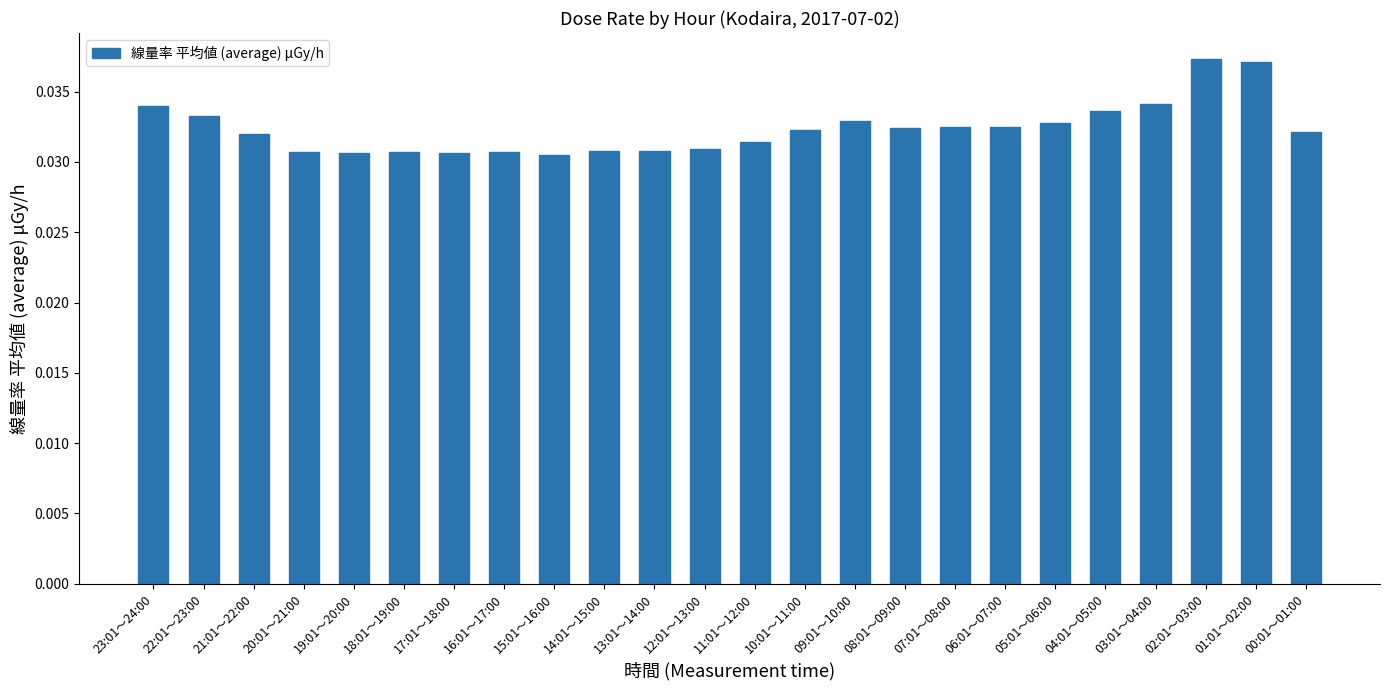

Count the values in the range 0 to 1.

24